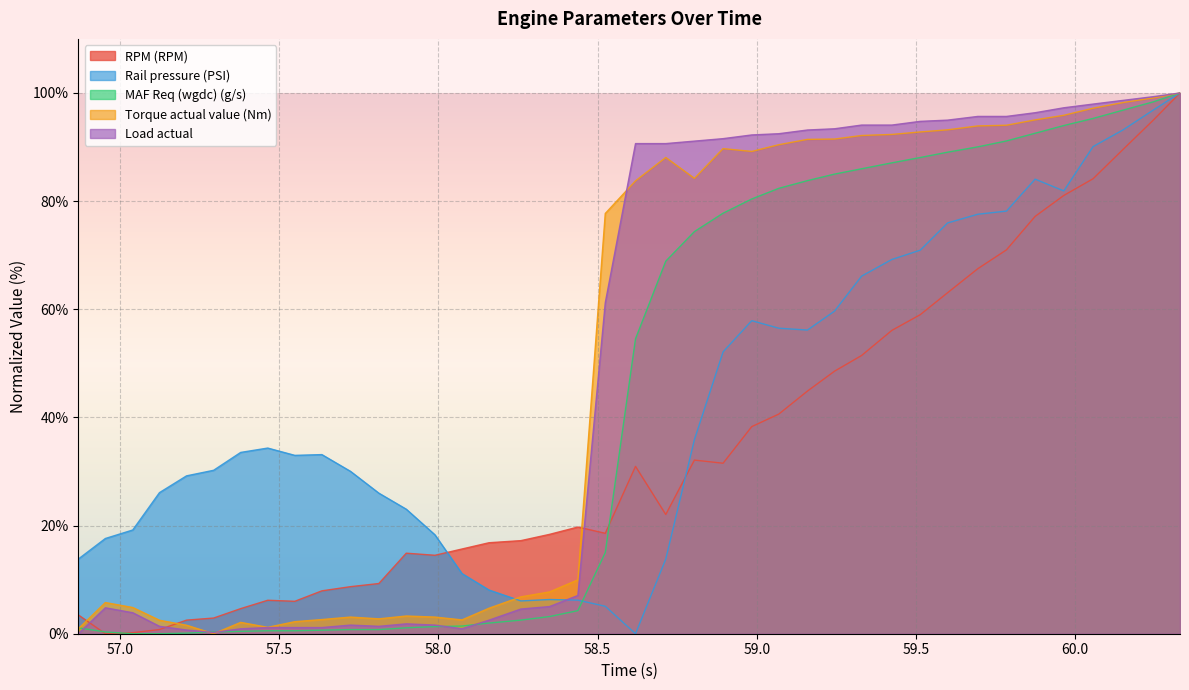

What is the maximum value for Rail pressure (PSI)?

100.0